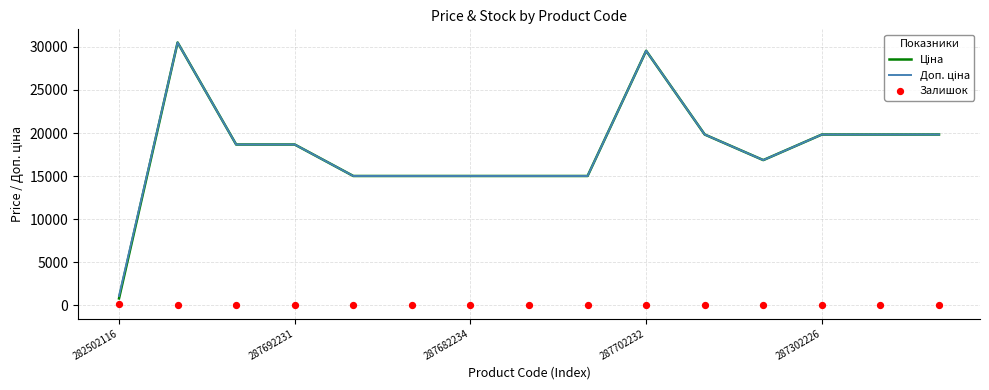

Which series contains the lowest Y value?

Залишок